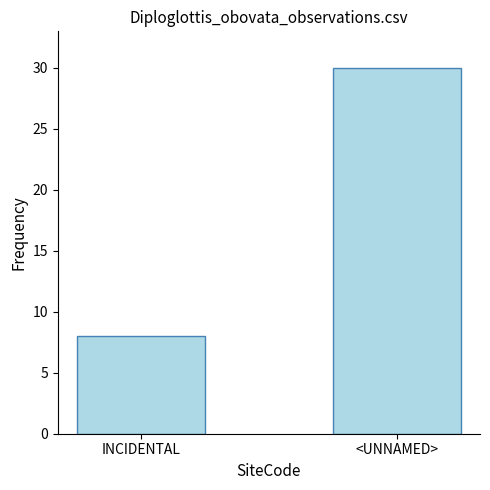

The chart shows a value of 8 at INCIDENTAL. True or false?

True